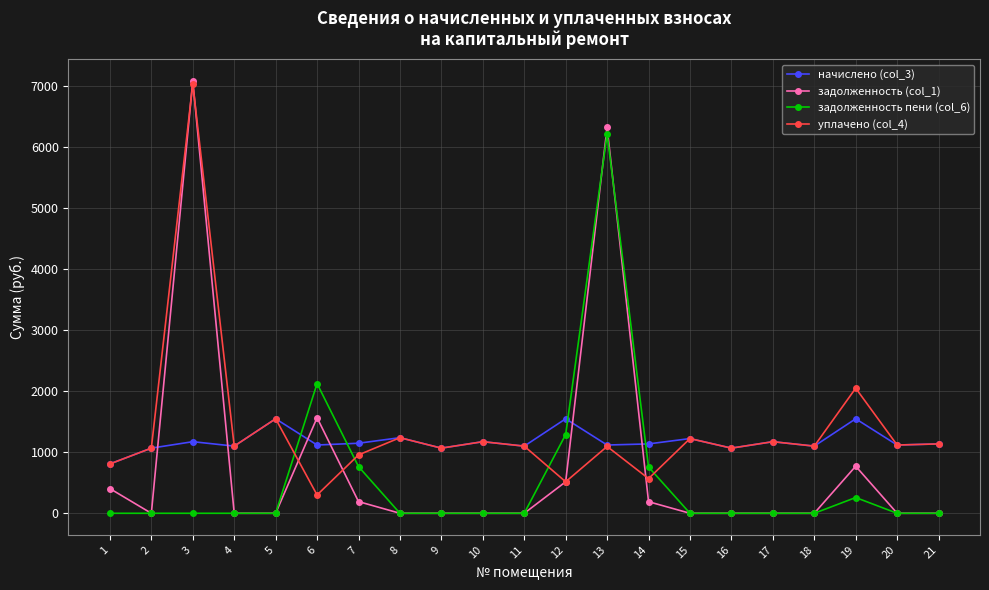

How many values in the уплачено (col_4) series exceed 1099?

12